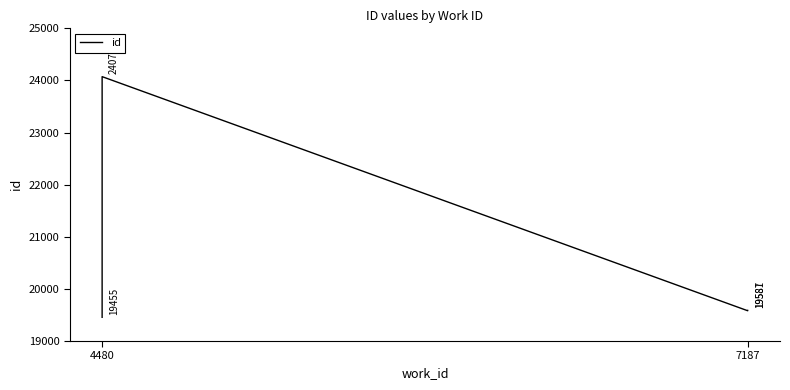

What position from the right is 4480?

4